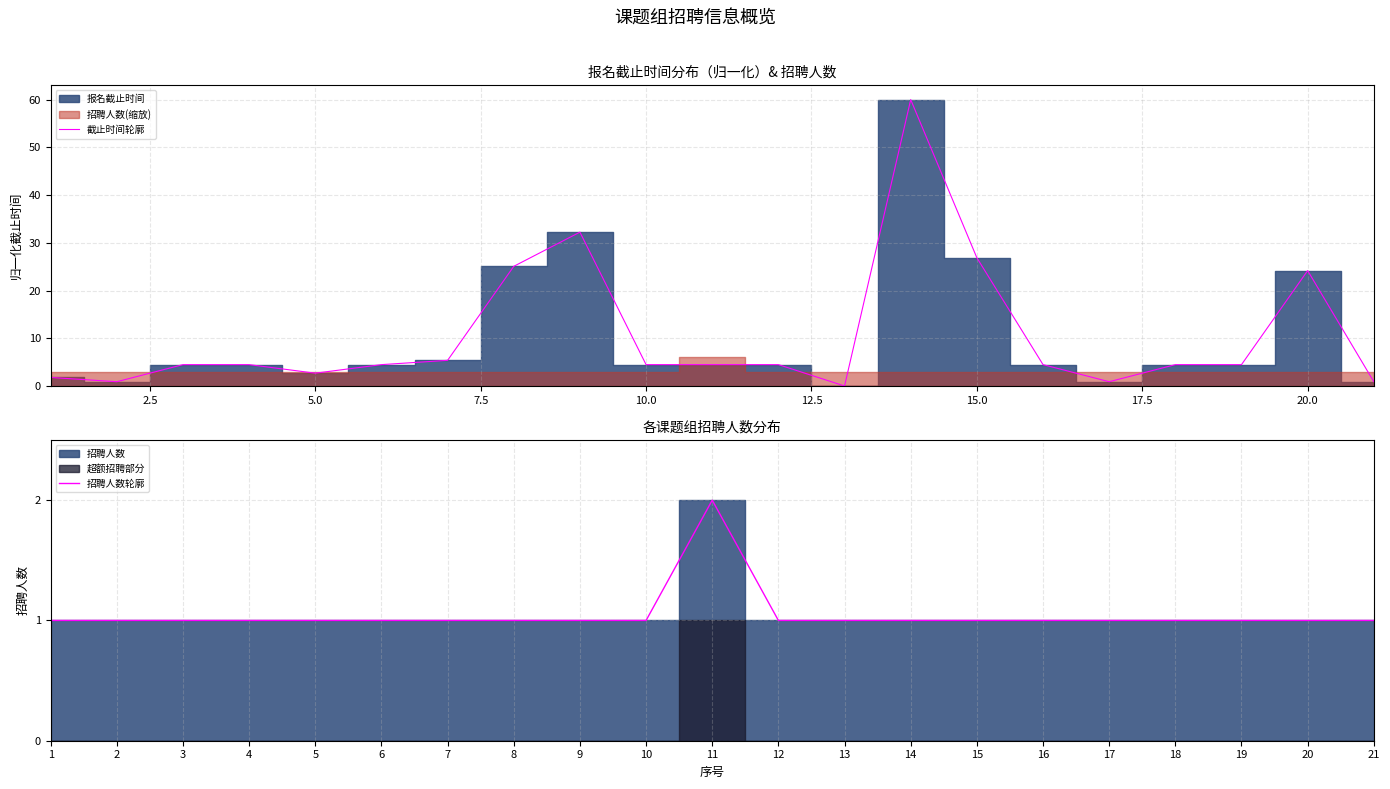

The value of 截止时间轮廓 at 20.0 is 24.2. True or false?

True